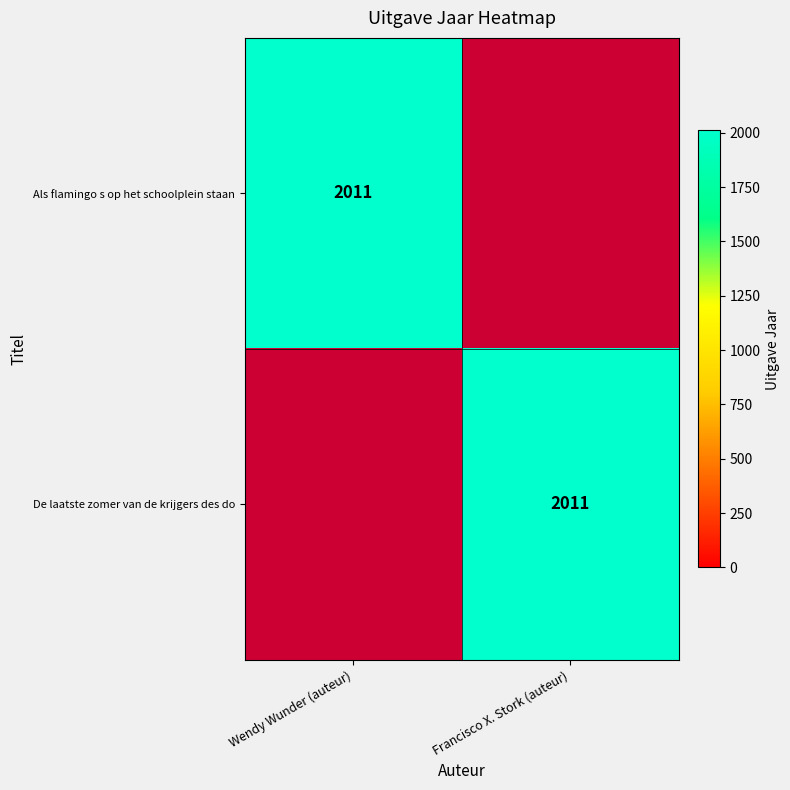

True or false: Als flamingo s op het schoolplein staan has a value of 961 at Wendy Wunder (auteur).

False